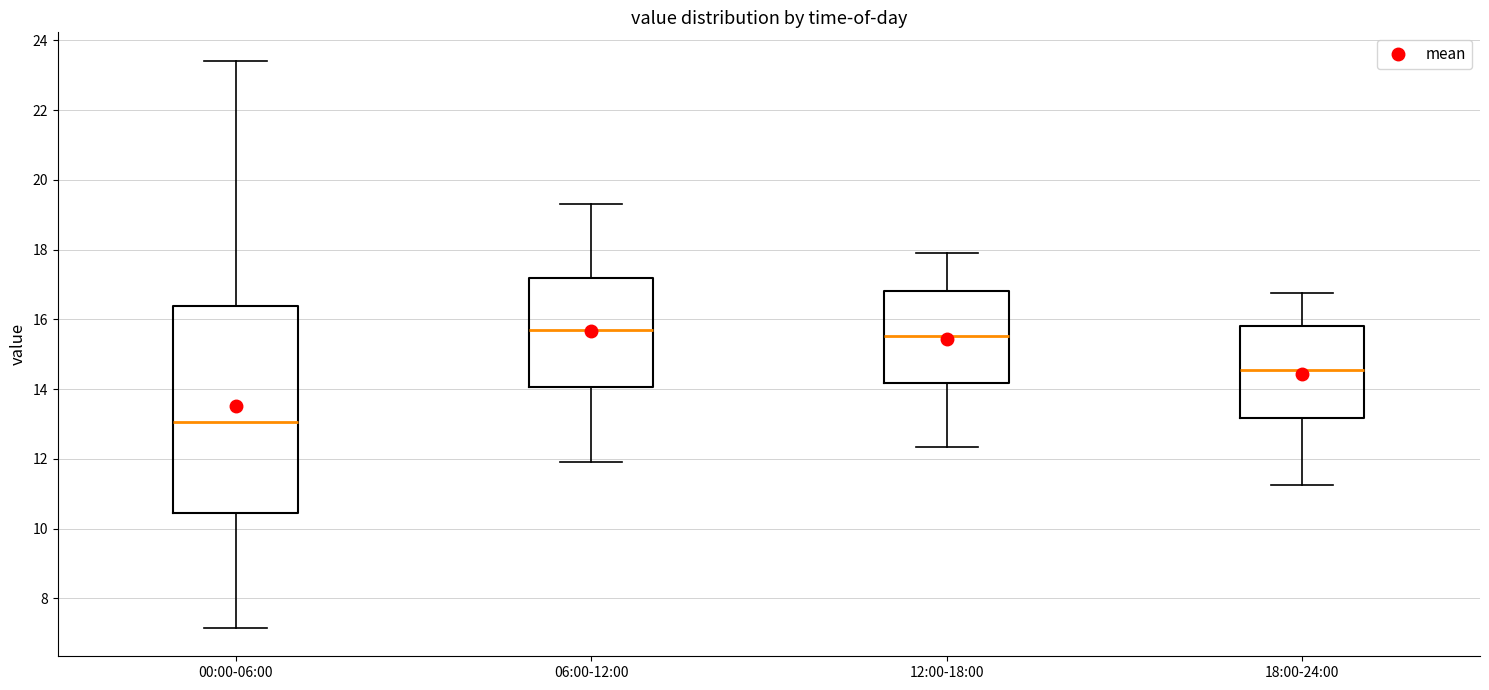

Reading left to right, transcribe this box plot: for each box, give where its median line is, the range the box spans, and where its two whiskers end, as read against the y-axis. The values are not printed on the chart, so give them approximately, as read against the axis.

00:00-06:00: median 13.0, box 10.4 to 16.4, whiskers 7.2 to 23.4
06:00-12:00: median 15.8, box 14.0 to 17.2, whiskers 12.0 to 19.4
12:00-18:00: median 15.6, box 14.2 to 16.8, whiskers 12.4 to 18.0
18:00-24:00: median 14.6, box 13.2 to 15.8, whiskers 11.2 to 16.8